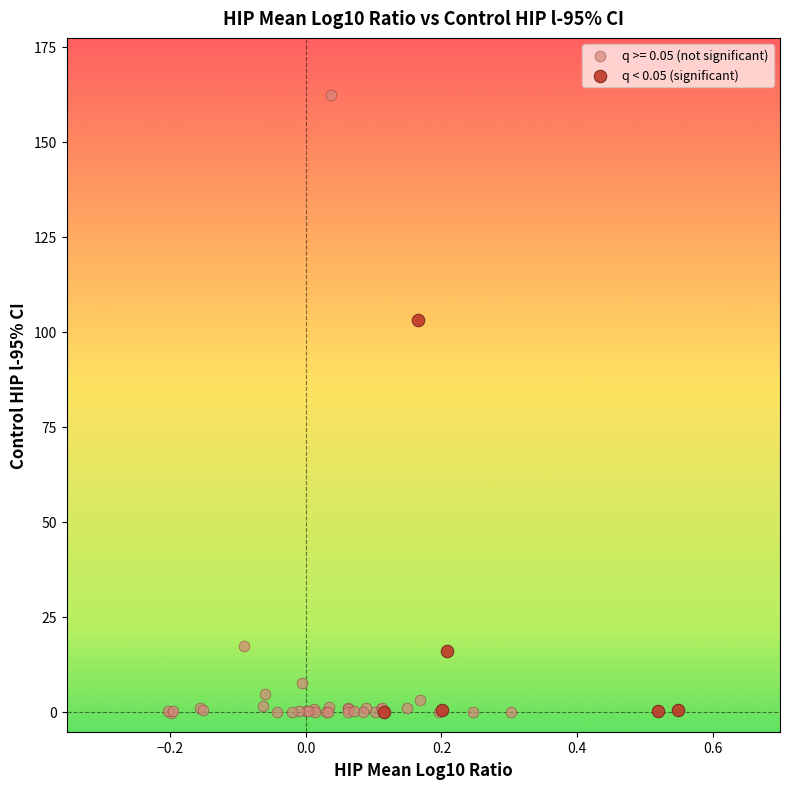

Which series reaches the maximum Y coordinate?

q >= 0.05 (not significant)